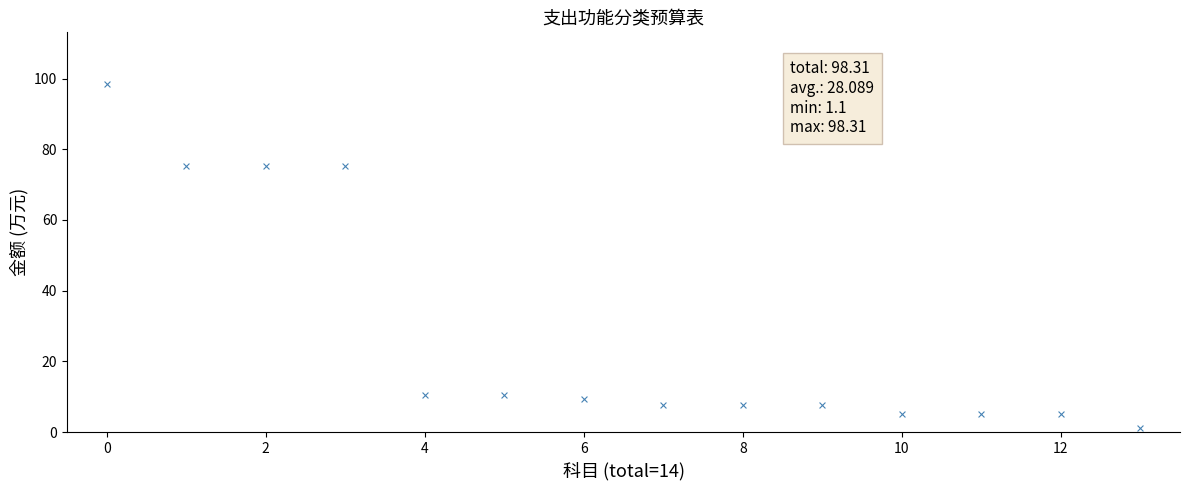

What is the range of Y values (max minus min)?

97.2